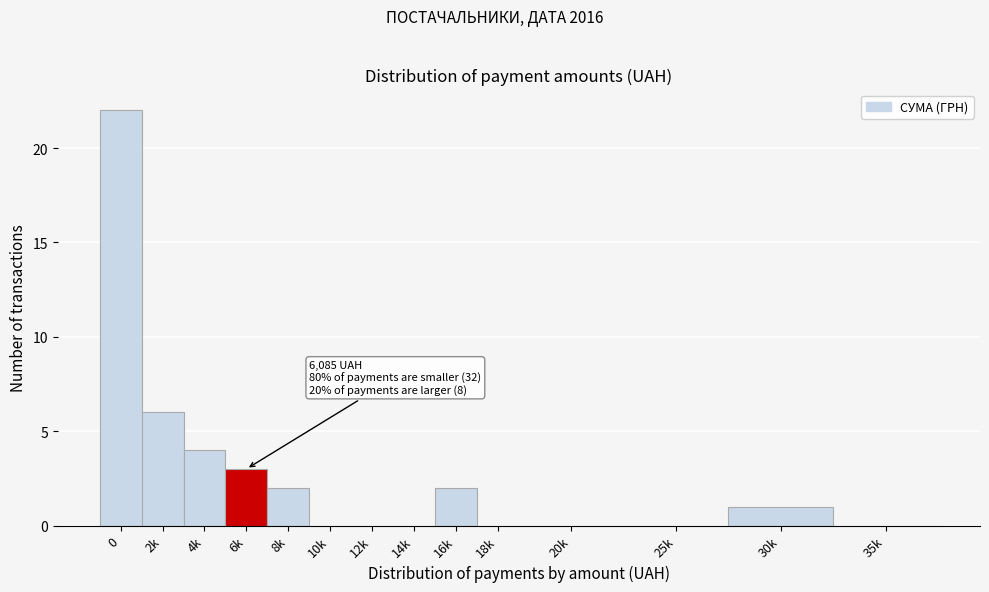

Reading left to right, what are all the values shown in this chart?

0=22	2k=6	4k=4	6k=3	8k=2	10k=0	12k=0	14k=0	16k=2	18k=0	20k=0	25k=0	30k=1	35k=0